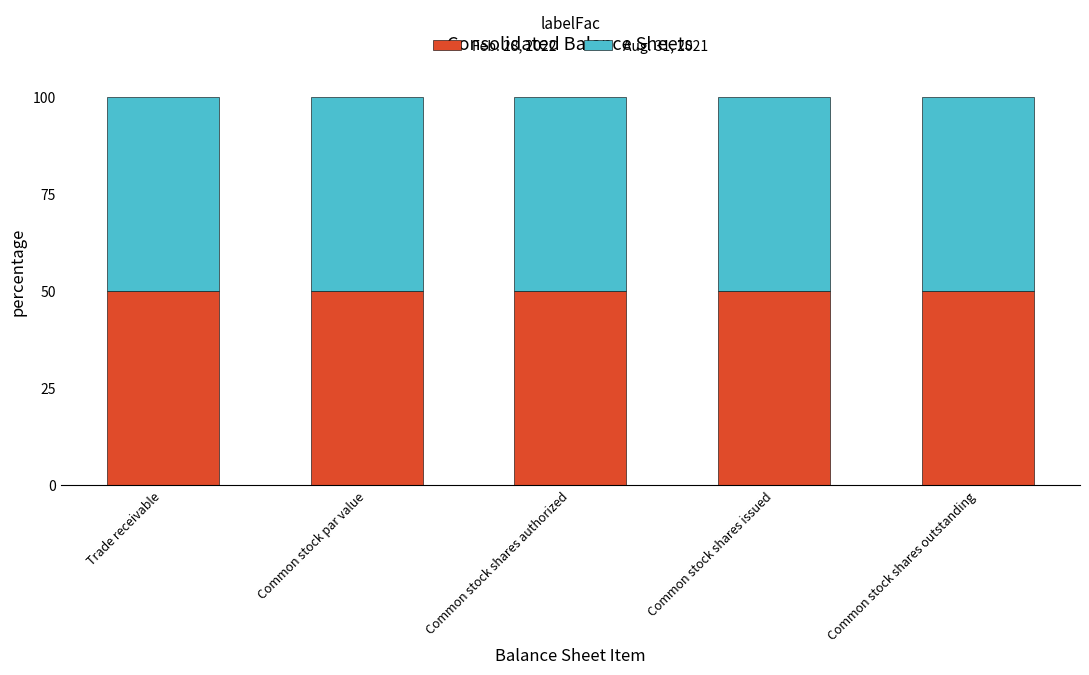

The value of Feb. 28, 2022 at Common stock shares issued is 50.1. True or false?

True